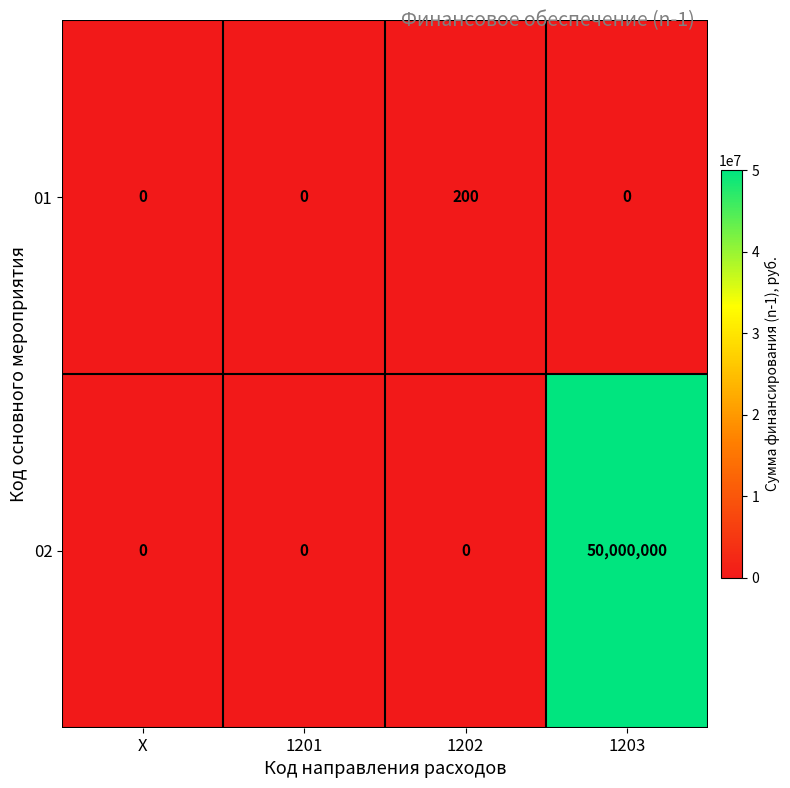

Reading left to right, extract all data points from this chart.

01: X=0	1201=0	1202=200	1203=0
02: X=0	1201=0	1202=0	1203=50000000